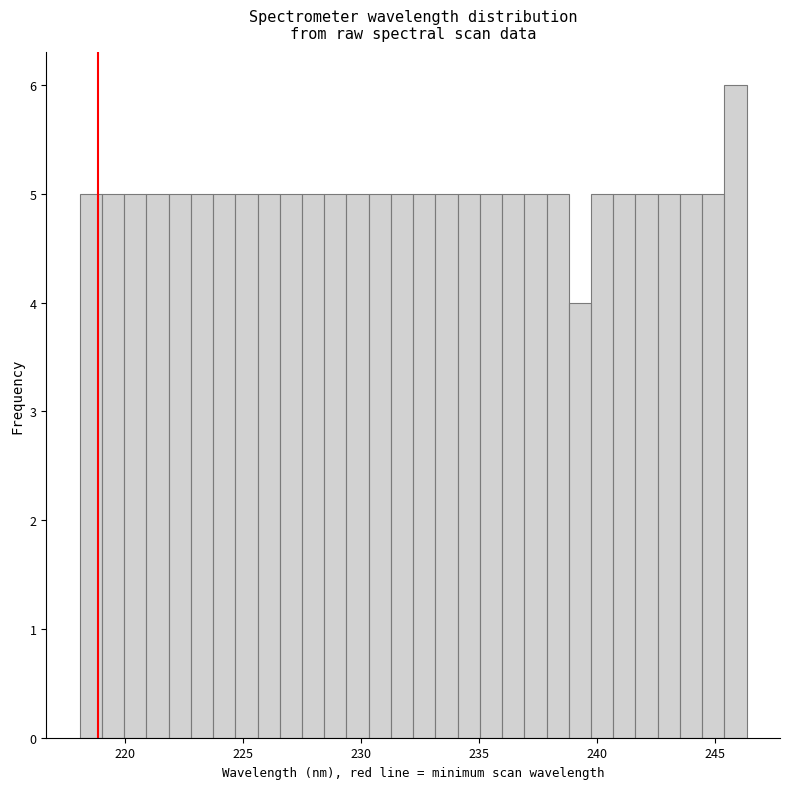

Read against the x-axis, roughly where is the centre of the tallest bar?

246.0